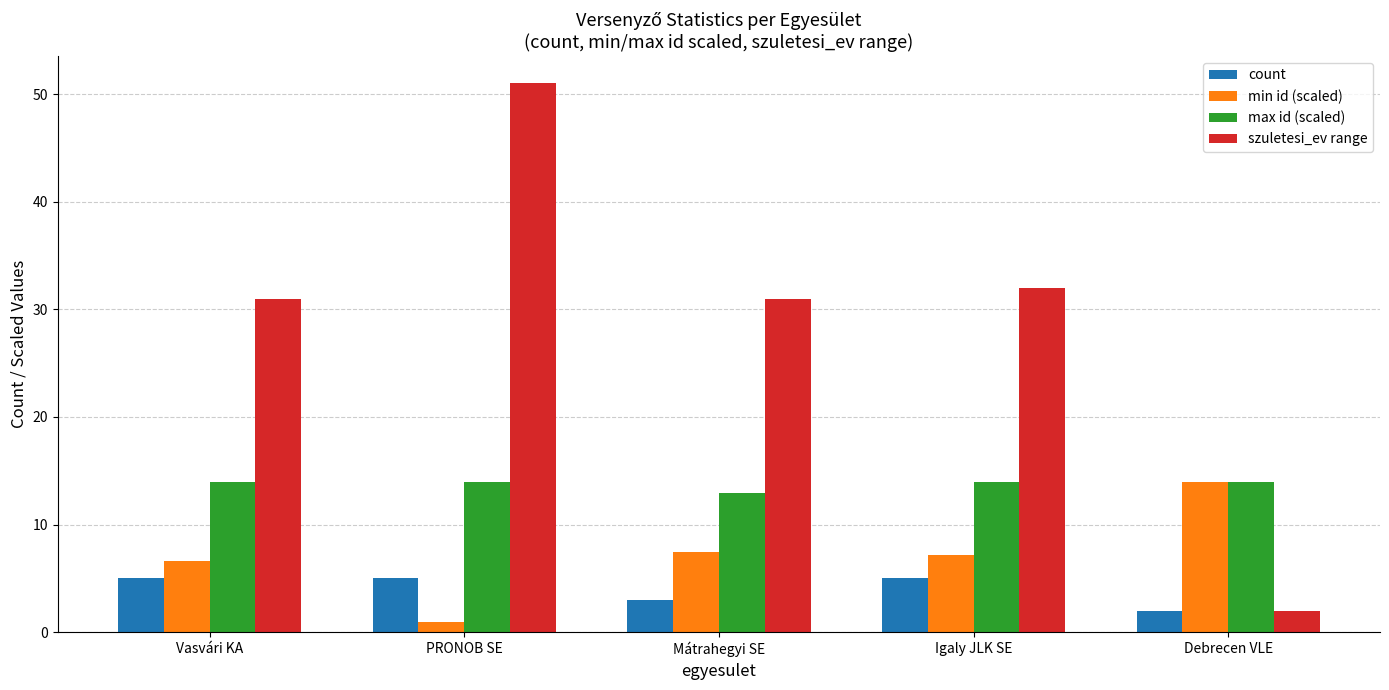

Reading left to right, list all the values displayed in this chart.

count: 5.0	5.0	3.0	5.0	2.0
min id (scaled): 6.6	1.0	7.4	7.2	14.0
max id (scaled): 14.0	14.0	12.9	14.0	14.0
szuletesi_ev range: 31.0	51.0	31.0	32.0	2.0